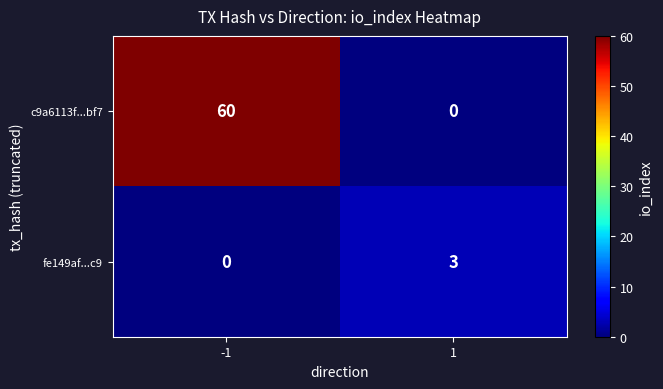

What is the sum of all c9a6113f...bf7 values?

60